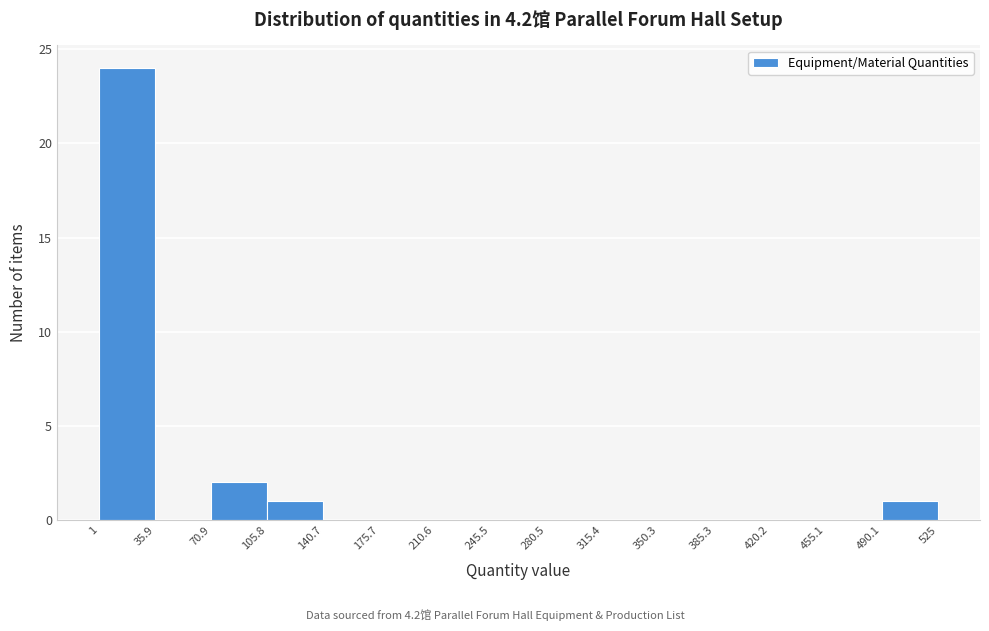

Which range on the x-axis has the tallest bar?

1 to 35.9